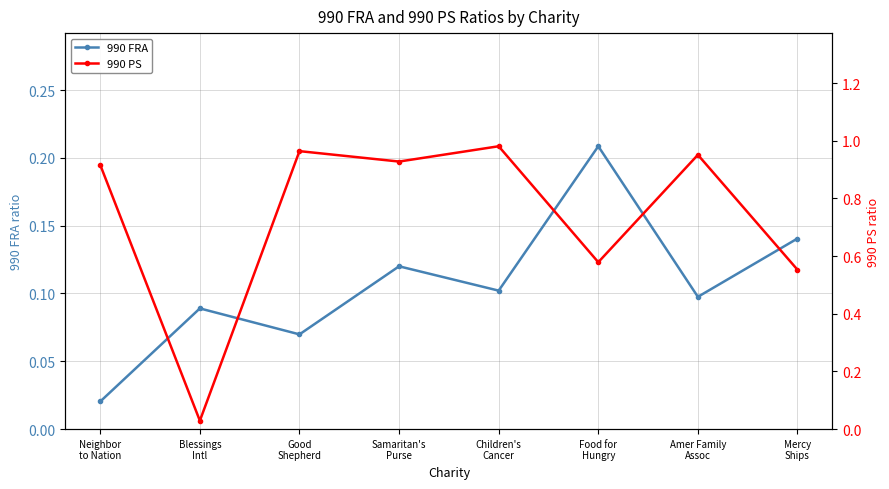

Which series ends up on top after the final intersection of 990 FRA and 990 PS?

990 PS